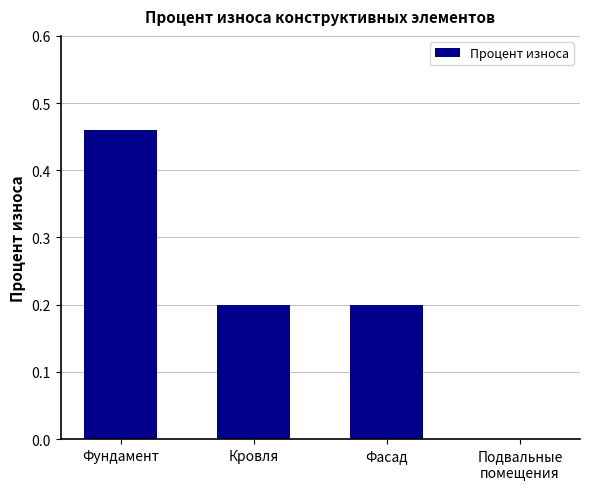

What is the sum of the values at Фундамент and Кровля?

0.7